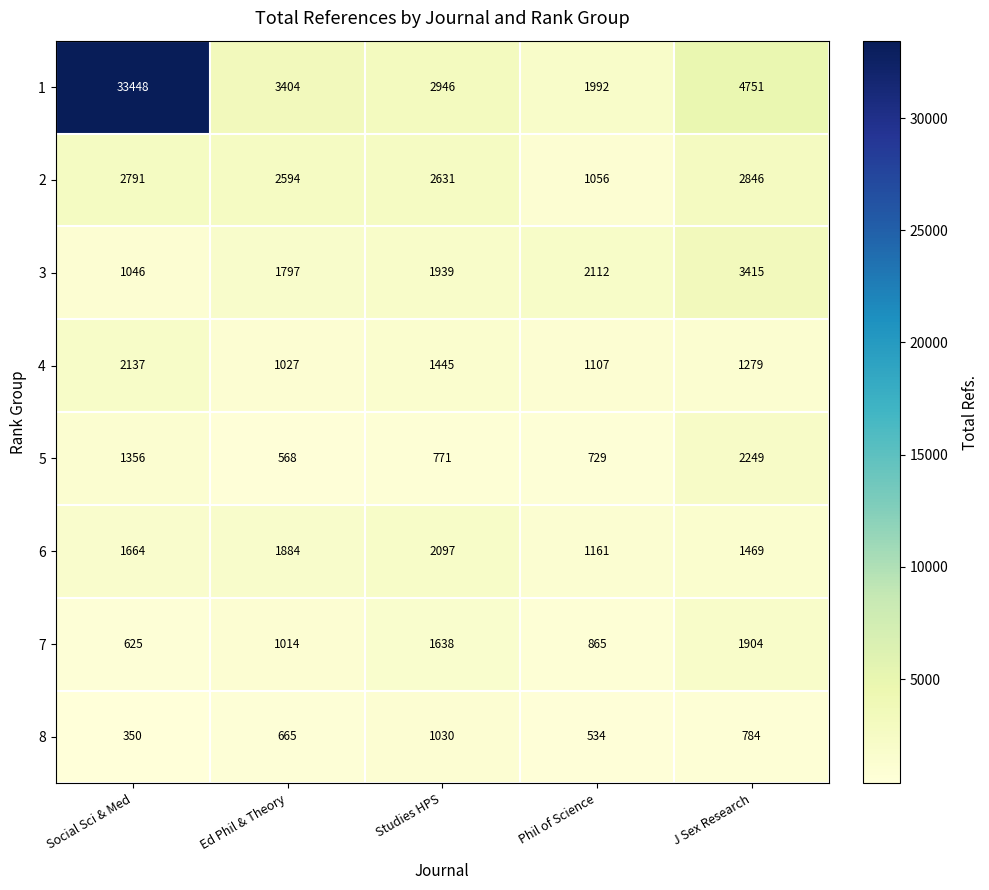

The 4 series shows 1445 at Studies HPS. True or false?

True